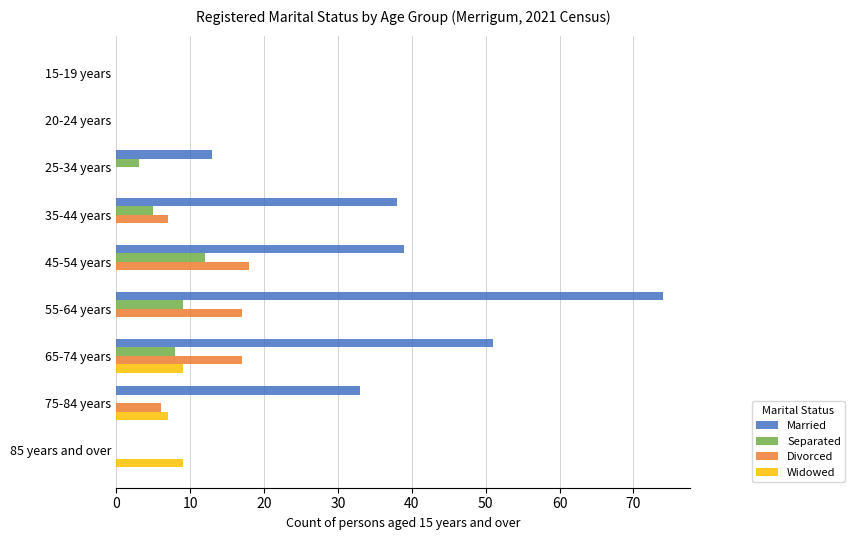

How many data points does each series have?

9